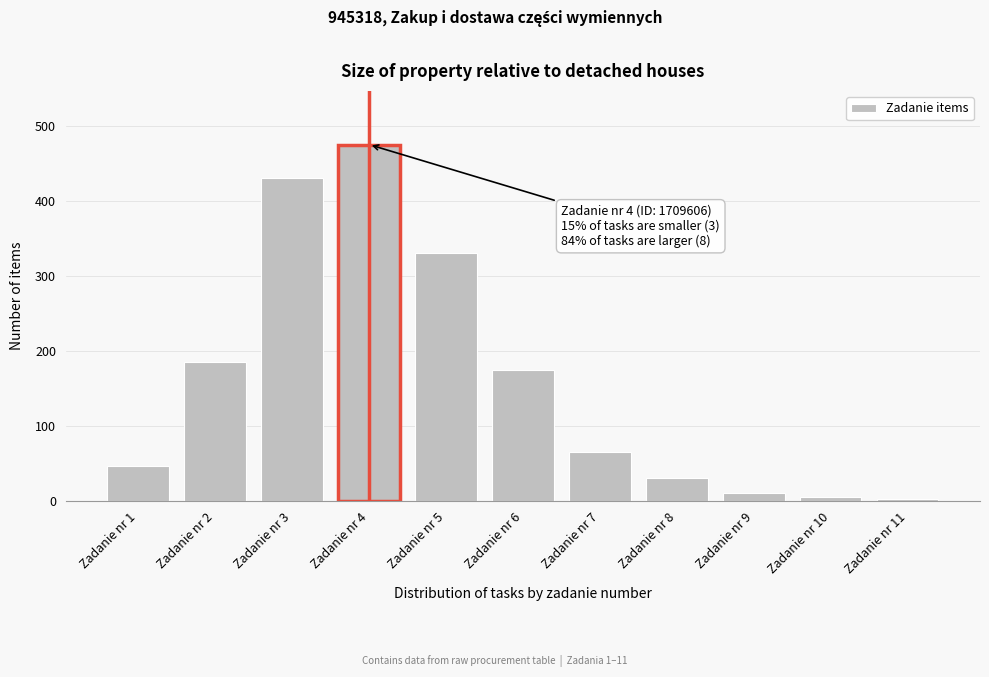

Reading left to right, what are all the values shown in this chart?

Zadanie nr 1=47	Zadanie nr 2=185	Zadanie nr 3=430	Zadanie nr 4=475	Zadanie nr 5=330	Zadanie nr 6=175	Zadanie nr 7=65	Zadanie nr 8=30	Zadanie nr 9=10	Zadanie nr 10=5	Zadanie nr 11=2